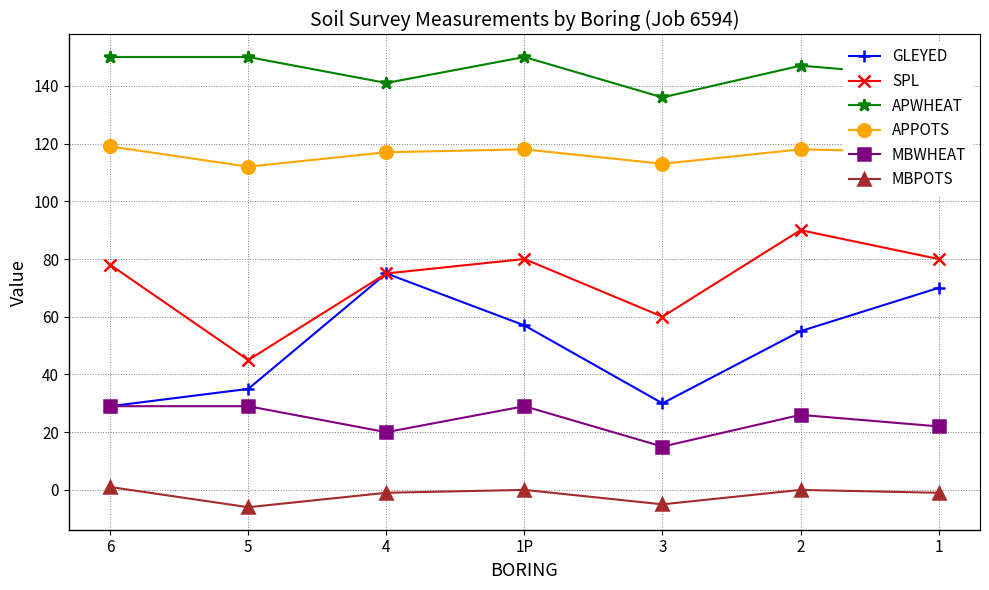

What are all the series names shown in the legend?

GLEYED, SPL, APWHEAT, APPOTS, MBWHEAT, MBPOTS